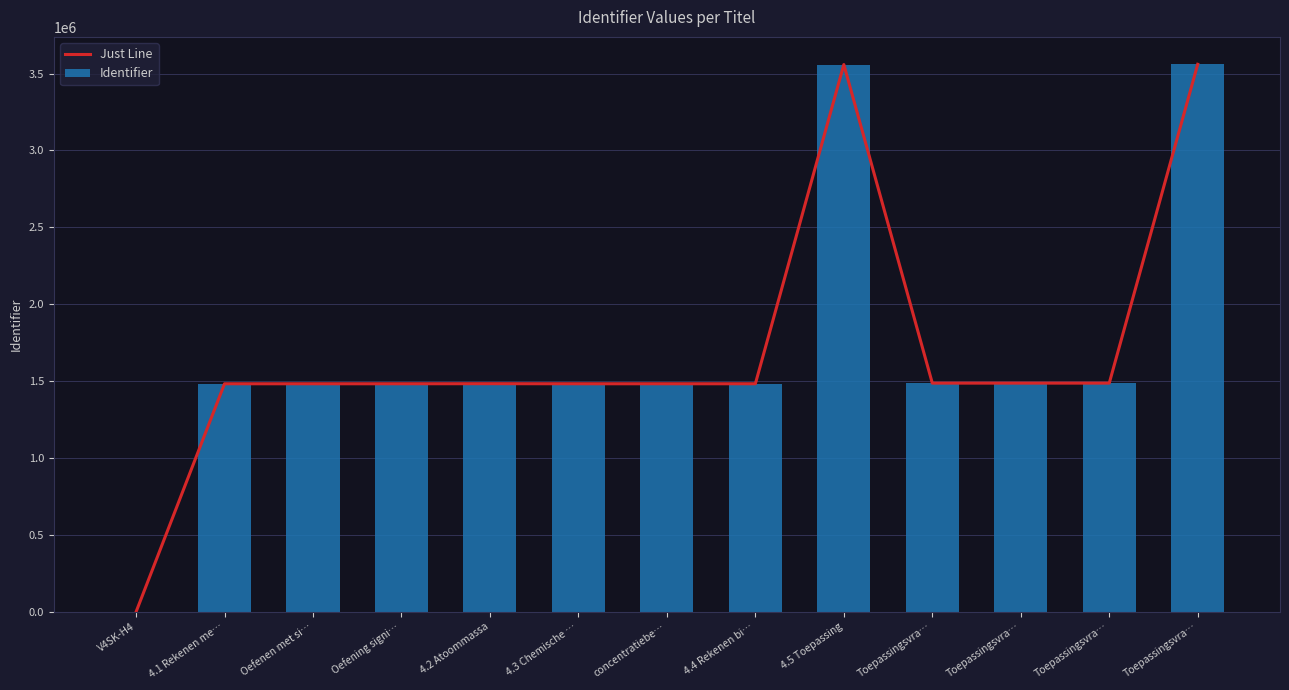

What is the value of the Just Line bar at the 6th from the left?

1483031